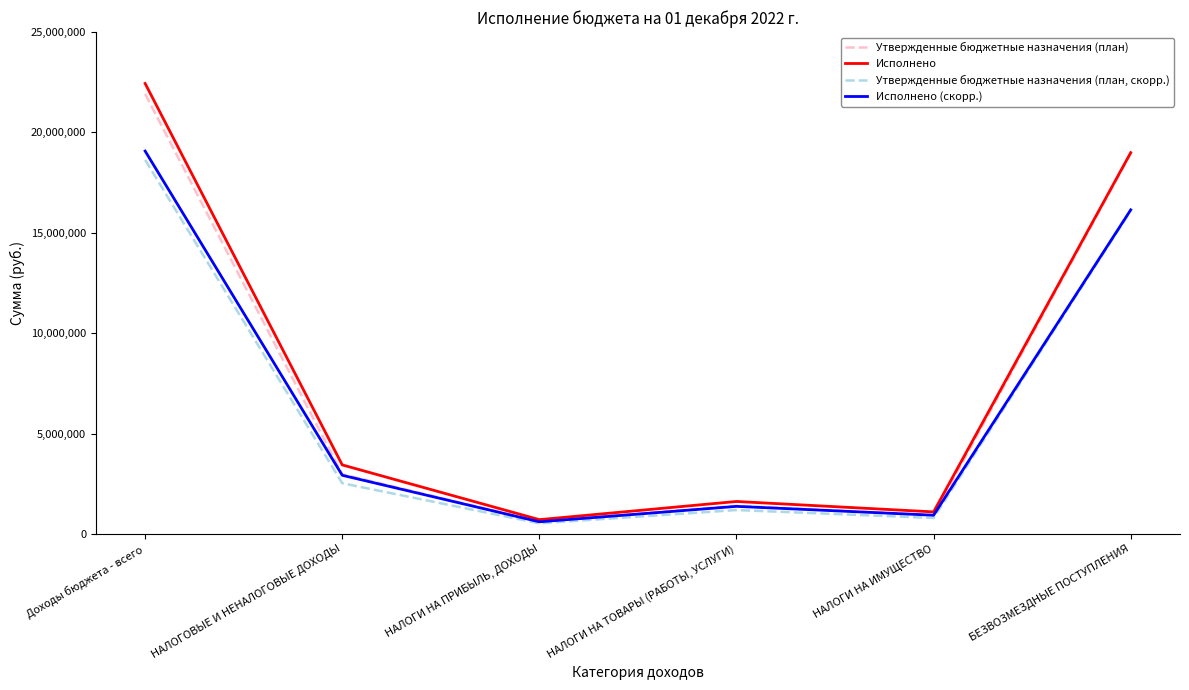

How many interior local valleys does the Утвержденные бюджетные назначения (план) series have?

2